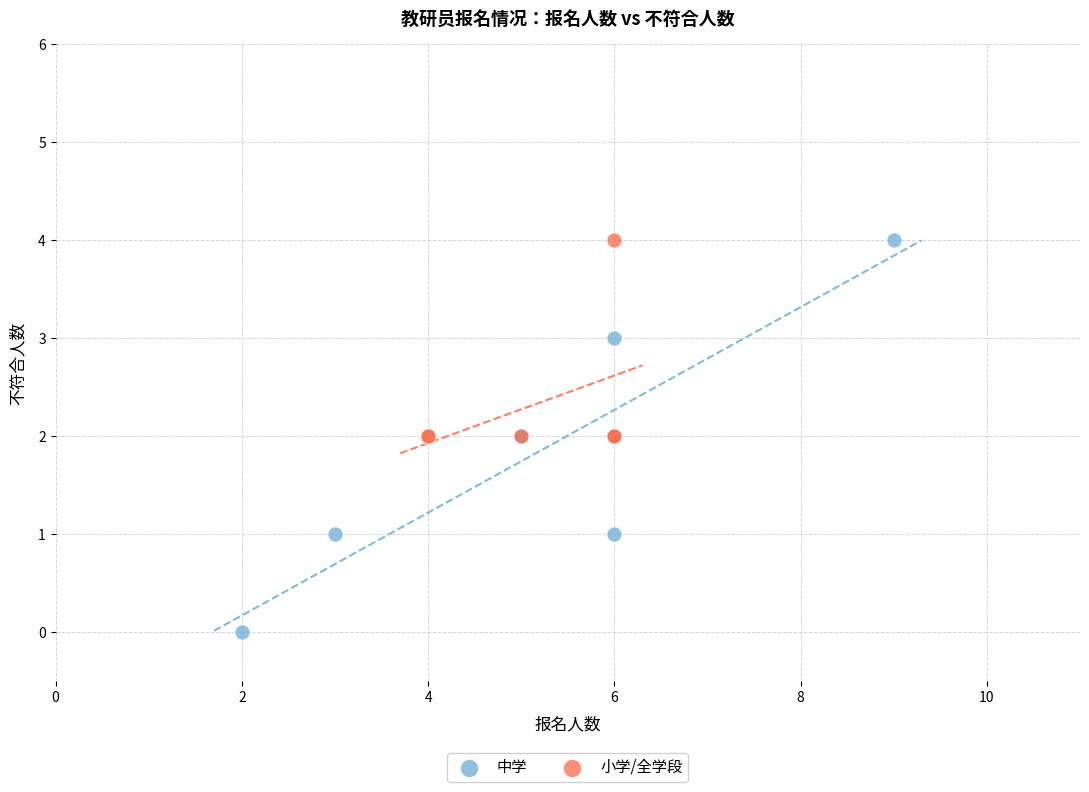

Which series reaches the minimum Y coordinate?

中学